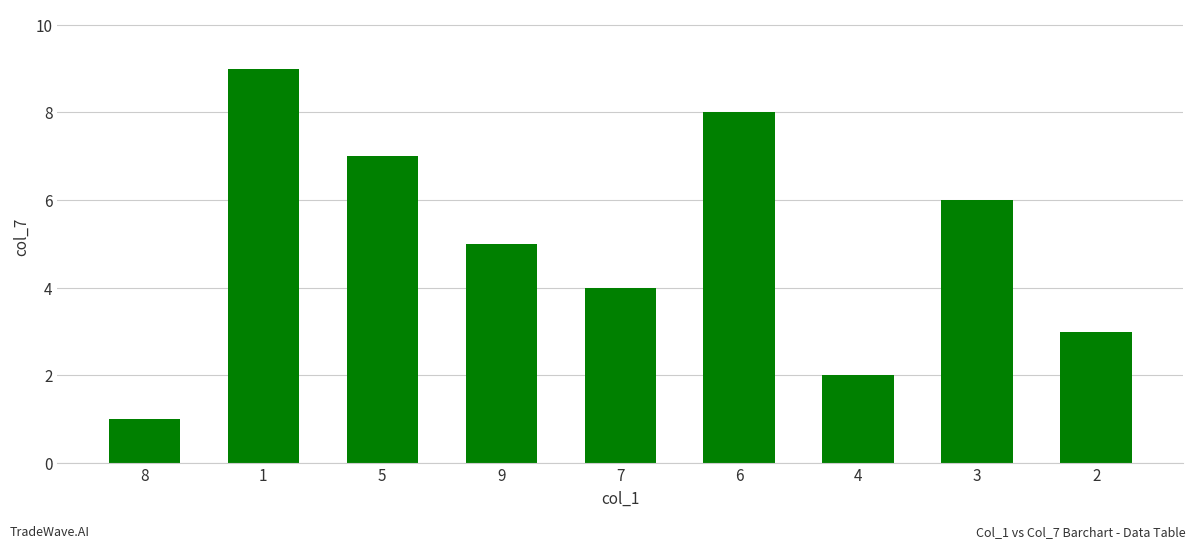

How many categories are shown in the chart?

9